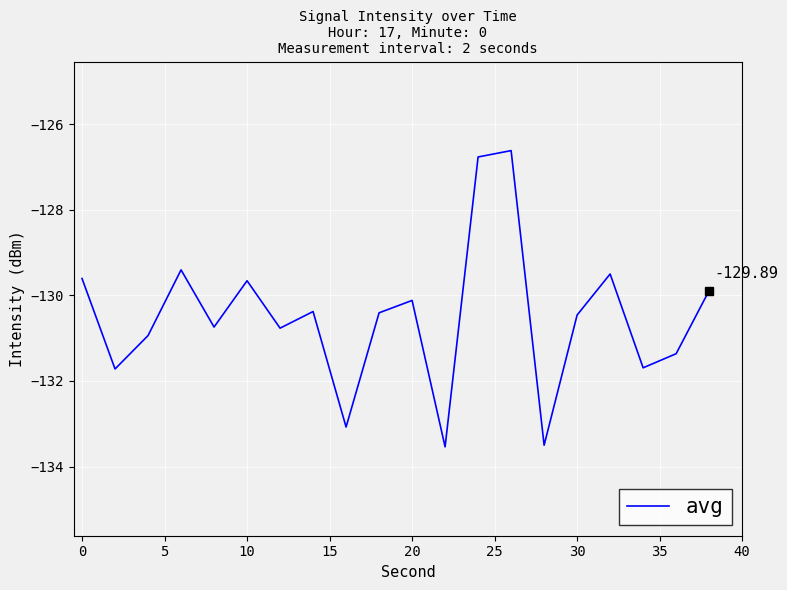

Does the chart have visible grid lines?

Yes